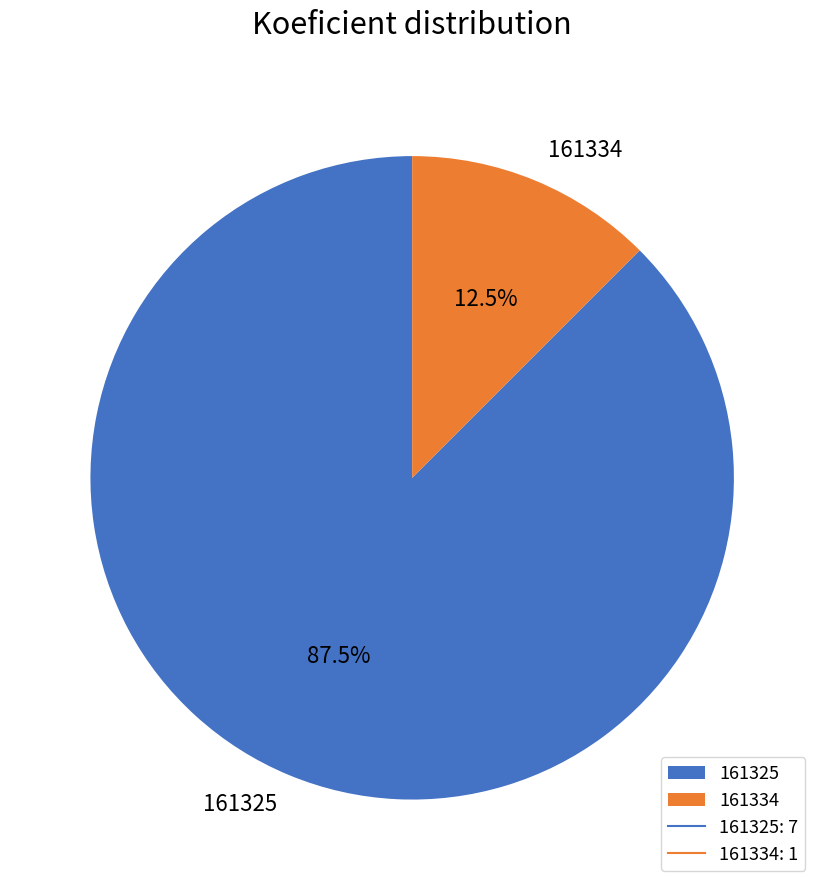

What is the majority slice?

161325